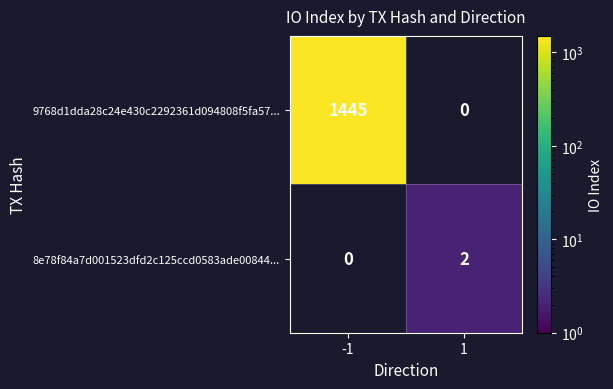

Is it true that 8e78f84a7d001523dfd2c125ccd0583ade00844... equals 3 at 1?

False